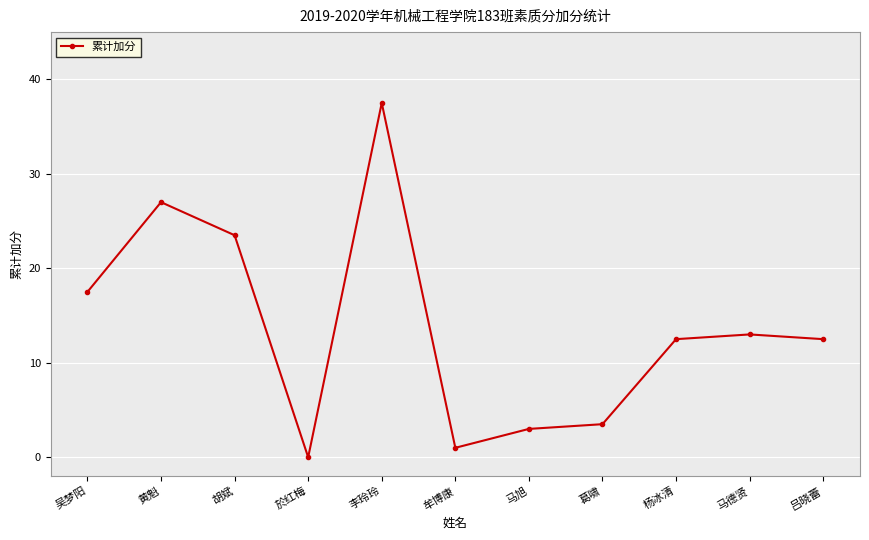

True or false: the data shows 6.3 at 葛啸.

False